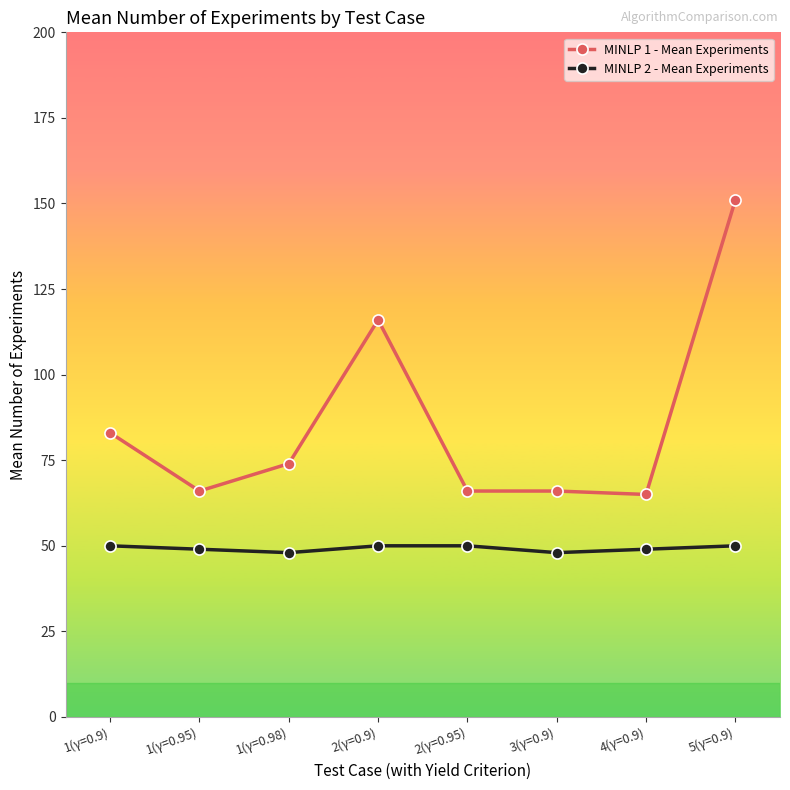

Where is the first local minimum for MINLP 1 - Mean Experiments?

1(γ=0.95)